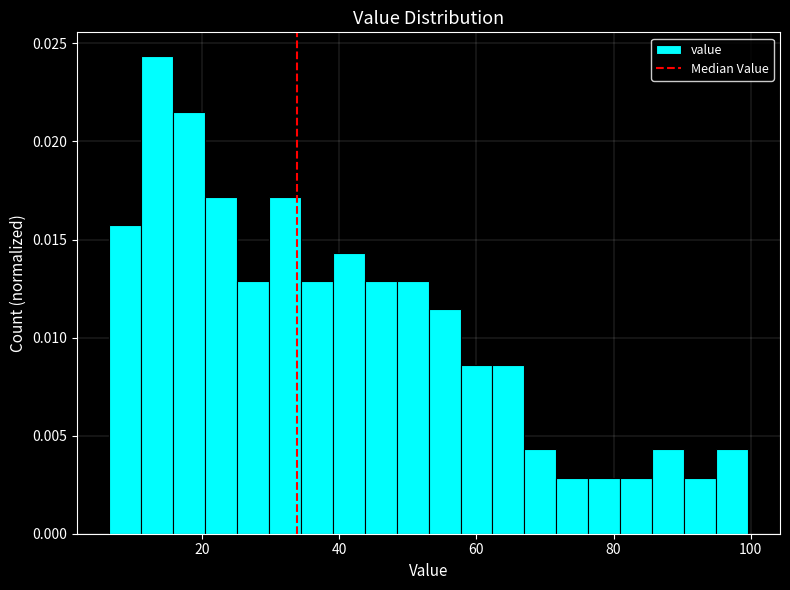

Read against the x-axis, roughly where is the centre of the tallest bar?

14